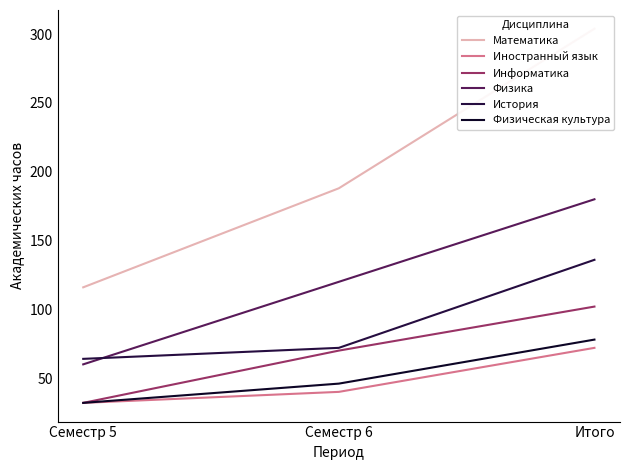

The Физика series shows 51 at Семестр 6. True or false?

False